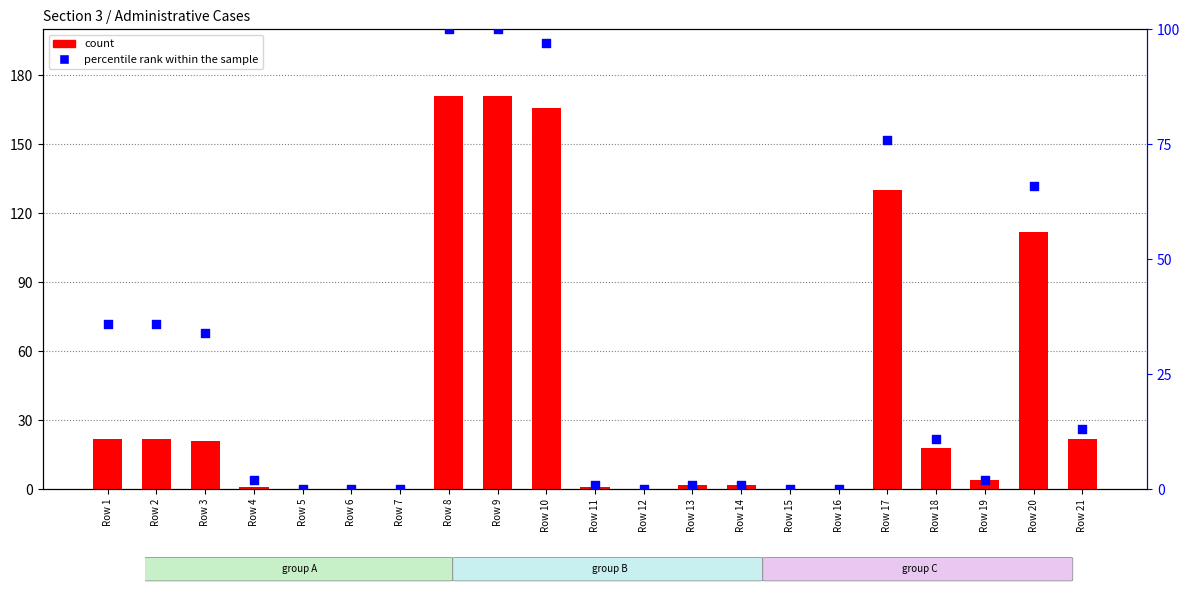

What is the total value across all series at Row 19?

6